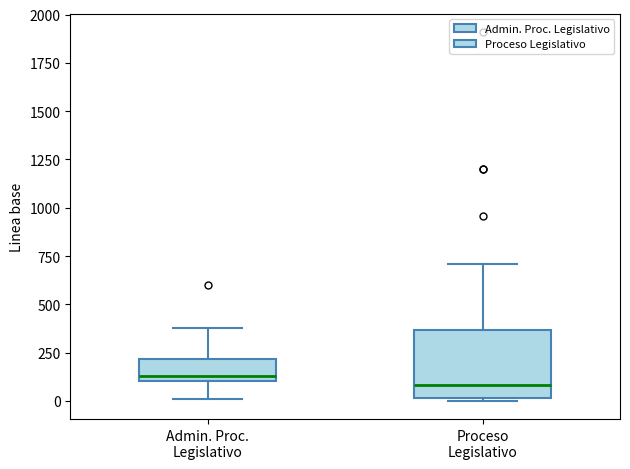

Reading left to right, transcribe this box plot: for each box, give where its median line is, the range the box spans, and where its two whiskers end, as read against the y-axis. The values are not printed on the chart, so give them approximately, as read against the axis.

Admin. Proc. Legislativo: median 150, box 100 to 200, whiskers 0 to 400
Proceso Legislativo: median 100, box 0 to 350, whiskers 0 to 700